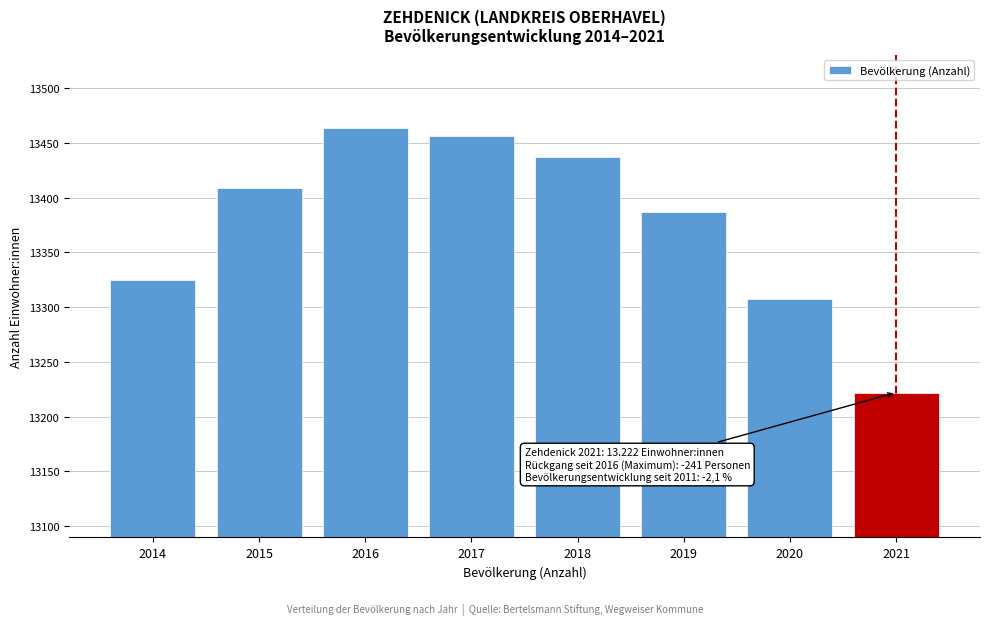

Reading left to right, extract all data points from this chart.

2014=13325	2015=13409	2016=13463	2017=13456	2018=13437	2019=13387	2020=13307	2021=13222